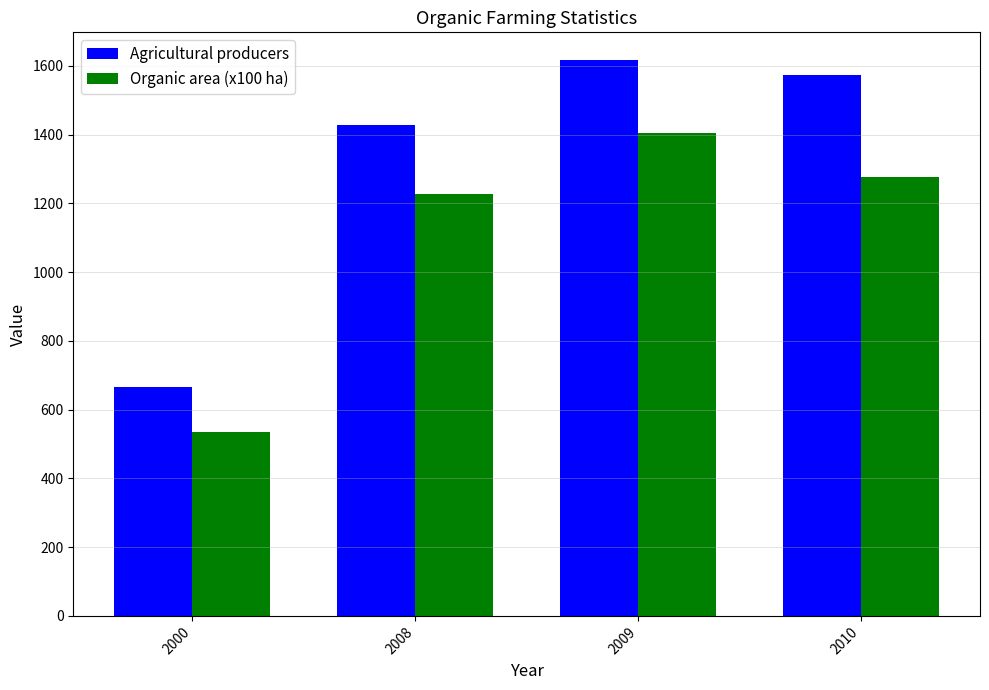

List the labels in order of Organic area (x100 ha) value, largest first.

2009, 2010, 2008, 2000